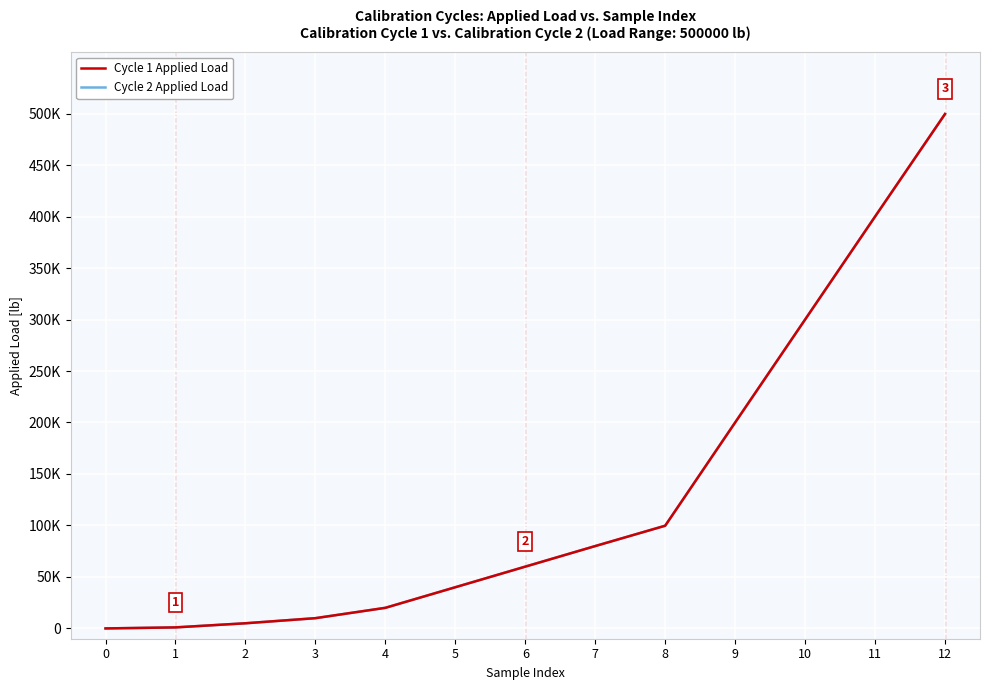

What is the value of the Cycle 2 Applied Load point at the 2nd from the left?

1002.6